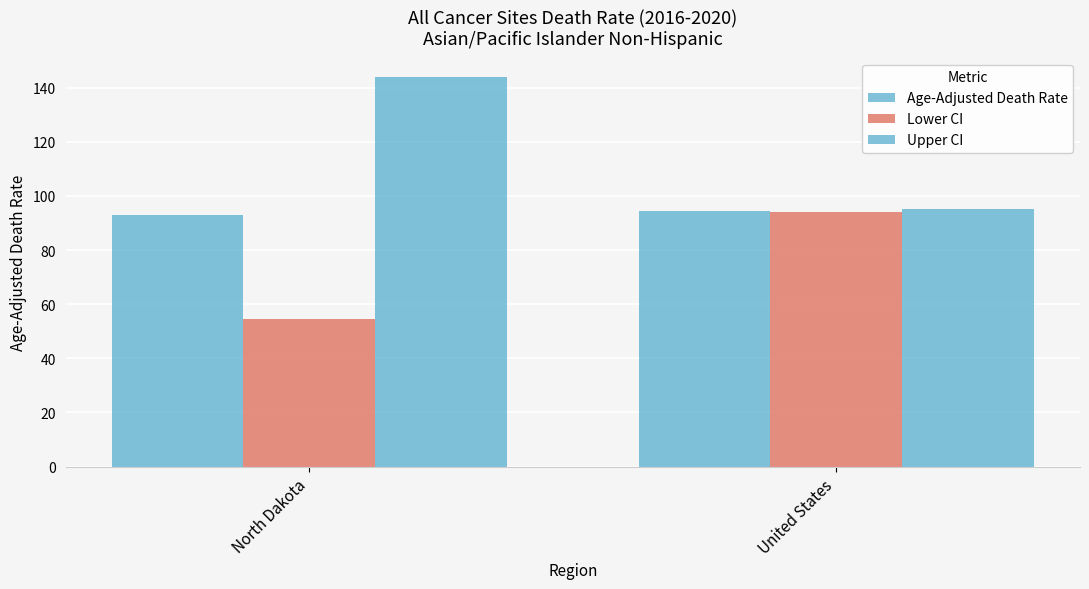

Where does the Lower CI series first go above 93?

United States